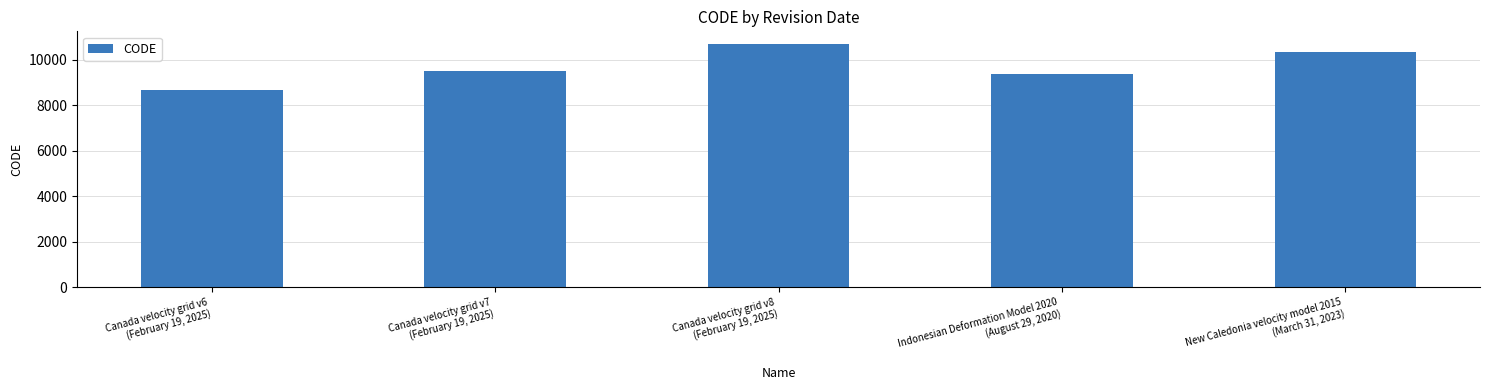

What is the value of the 2nd bar from the left?

9483